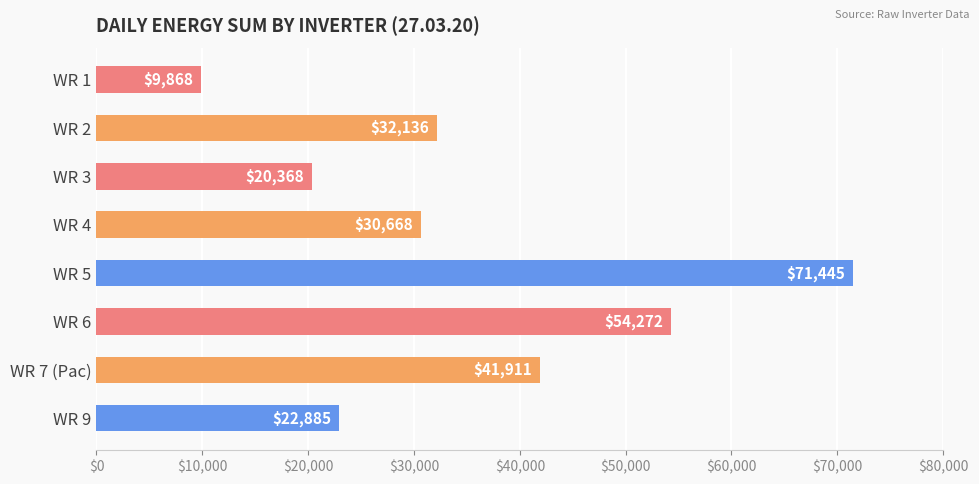

Reading right to left, transcribe all the data shown in this chart.

WR 9=22885	WR 7 (Pac)=41911	WR 6=54272	WR 5=71445	WR 4=30668	WR 3=20368	WR 2=32136	WR 1=9868